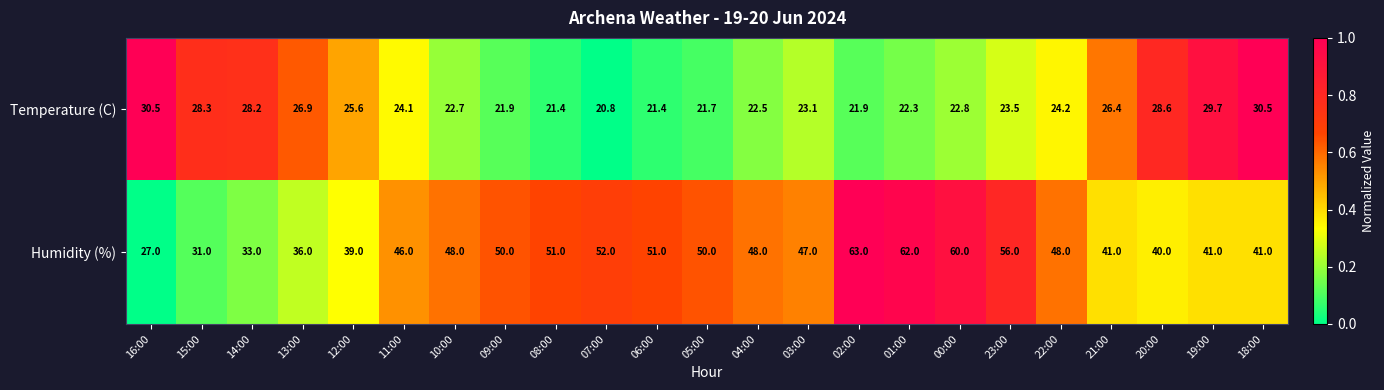

The value of Temperature (C) at 23:00 is 23.5. True or false?

True